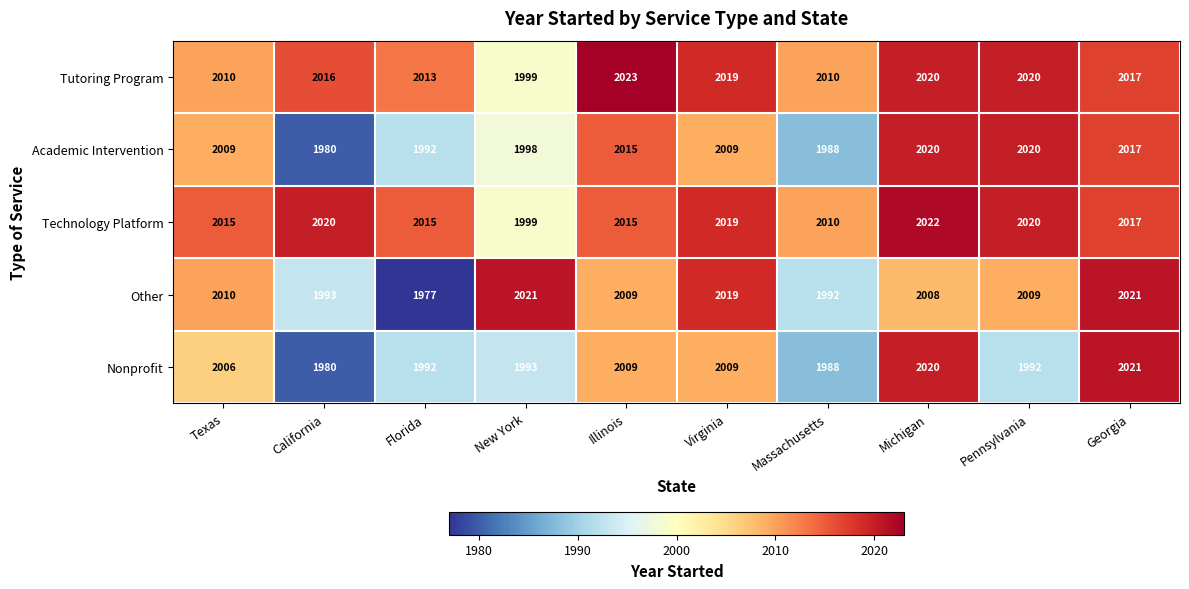

The value of Other at New York is 2752. True or false?

False